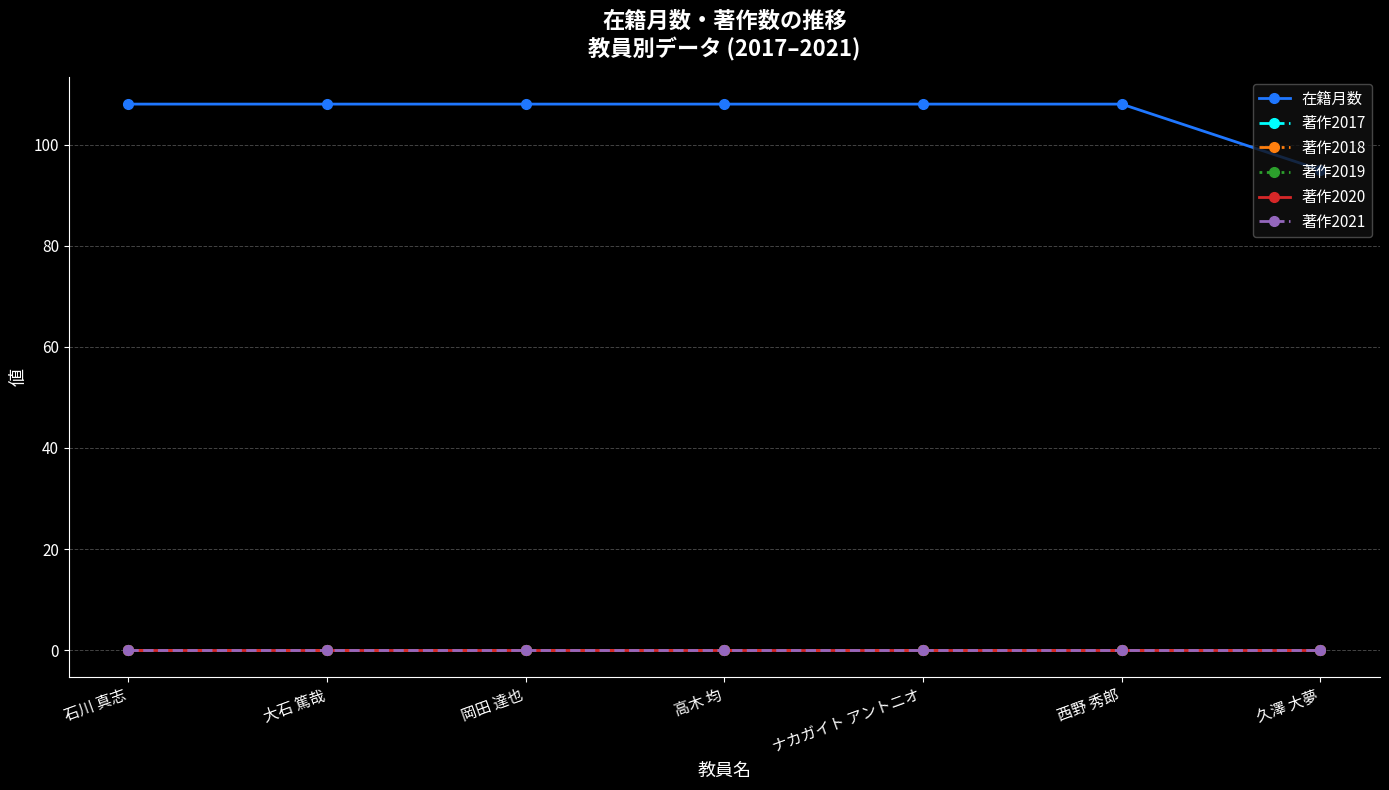

Does the chart display data point markers on the line(s)?

Yes